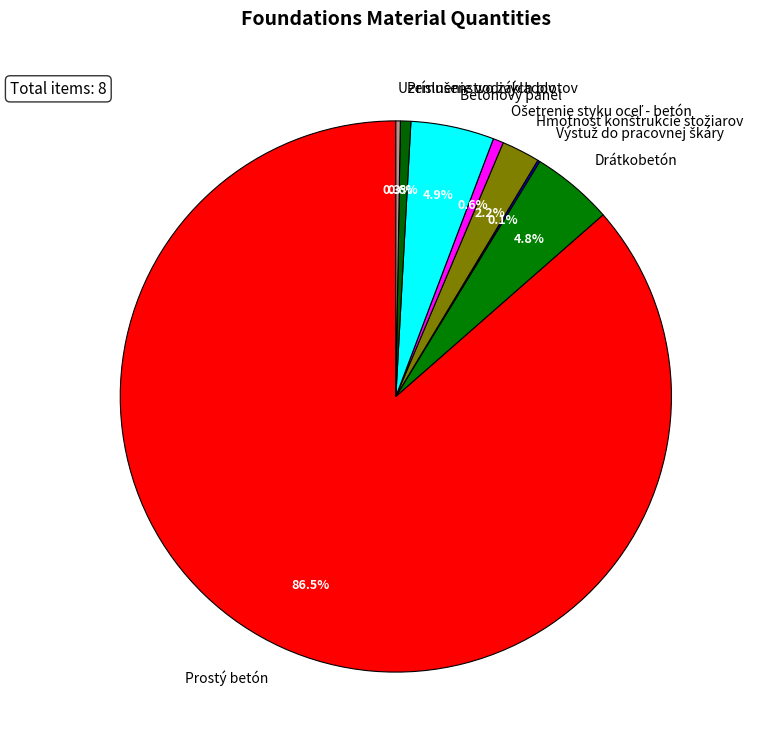

Approximately how many times larger is the value at Prostý betón compared to Drátkobetón?

18.0